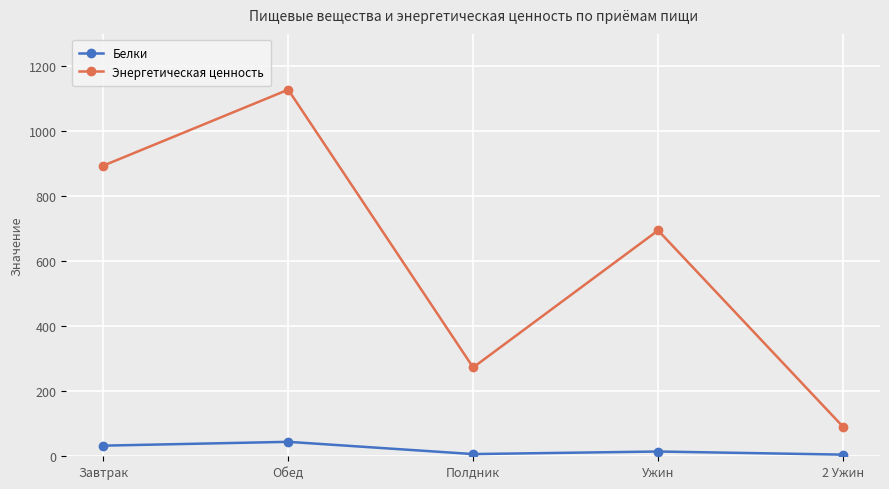

Rank the series by their maximum value, from highest to lowest.

Энергетическая ценность, Белки